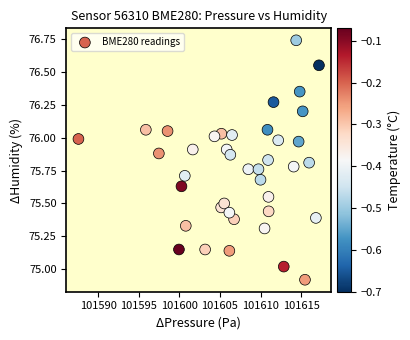

What is the range of Y values (max minus min)?

1.8